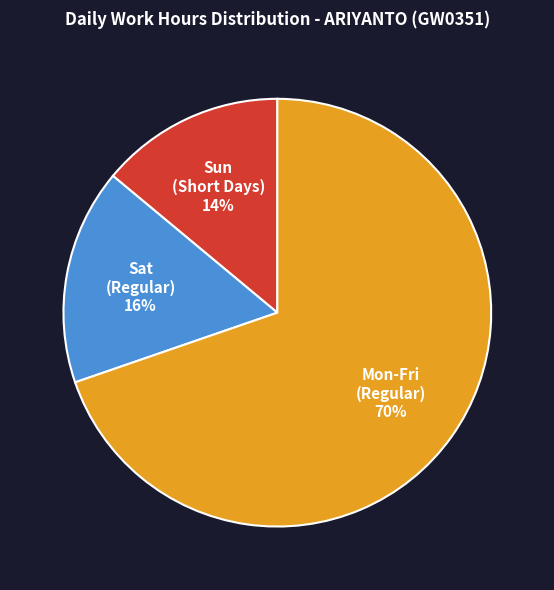

Count the number of slices in the pie.

3